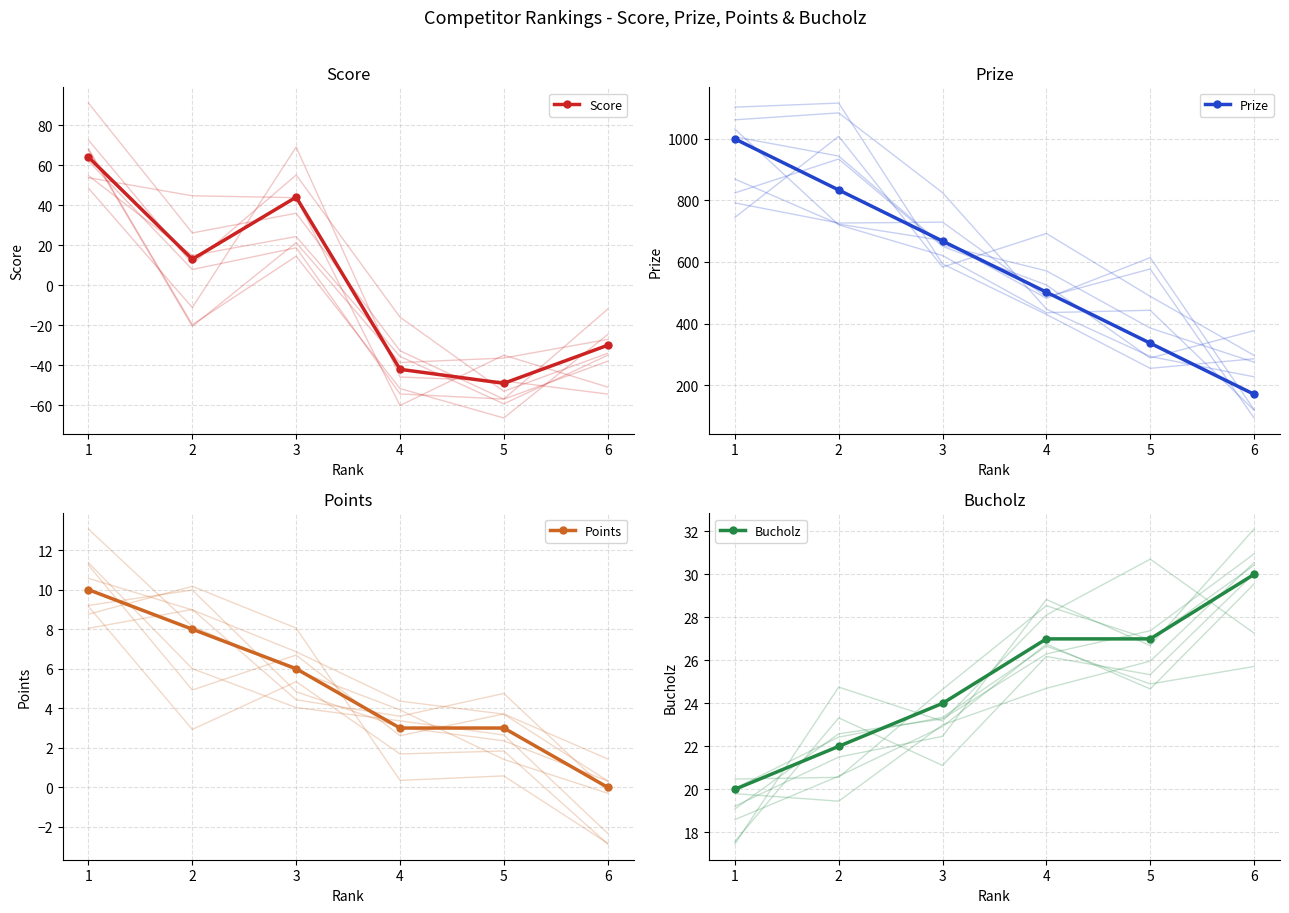

At which label does Bucholz reach its minimum?

1